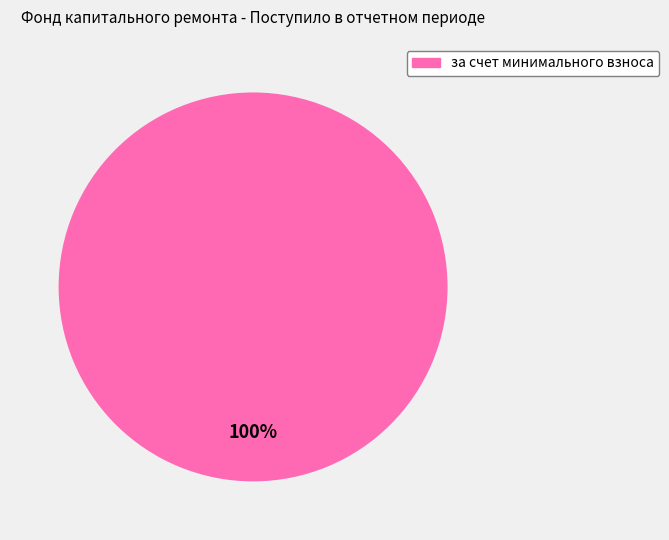

Is it true that за счет минимального взноса is 100% of the pie?

True